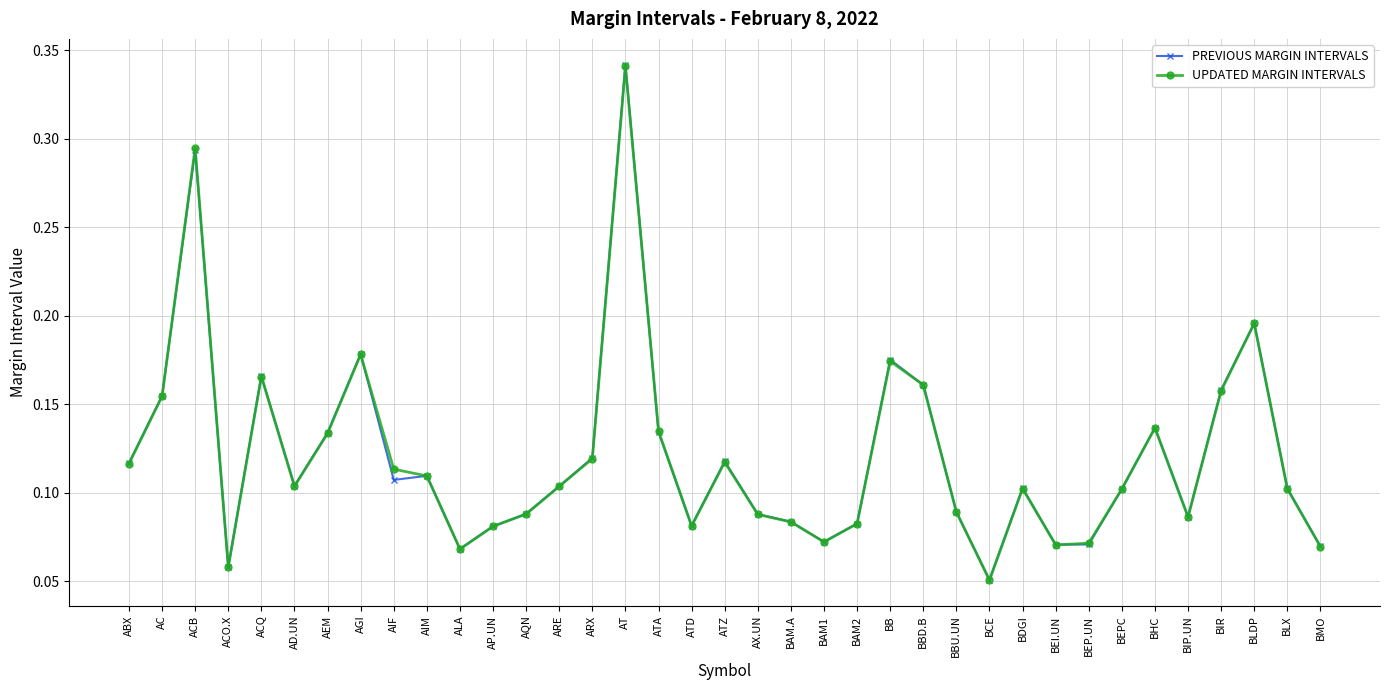

Which series ends up on top after the final intersection of UPDATED MARGIN INTERVALS and PREVIOUS MARGIN INTERVALS?

PREVIOUS MARGIN INTERVALS